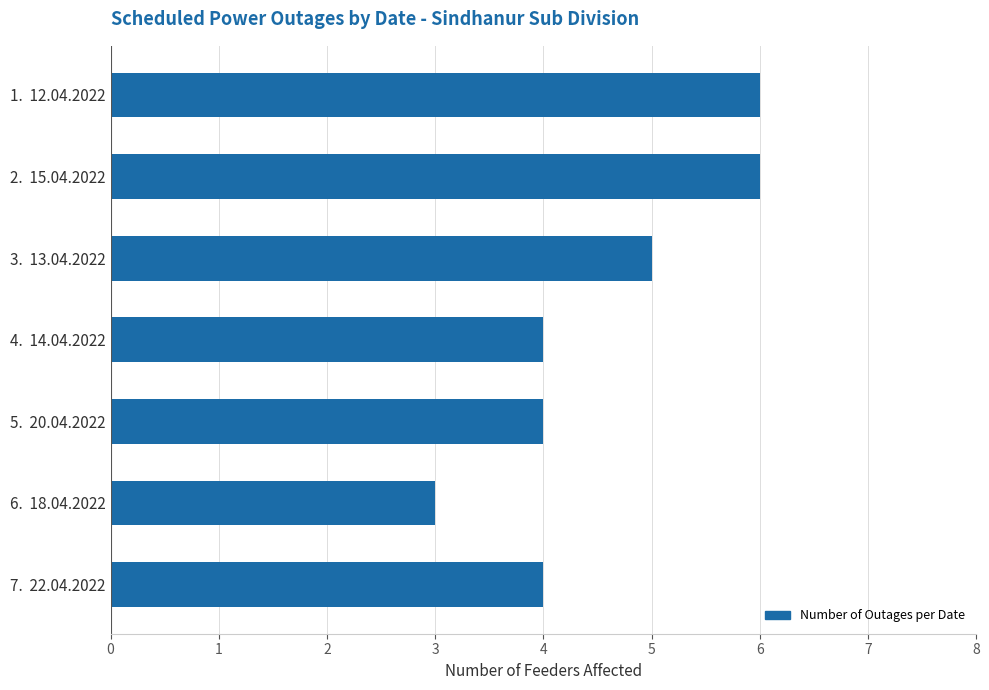

What is the minimum value shown in the chart?

3